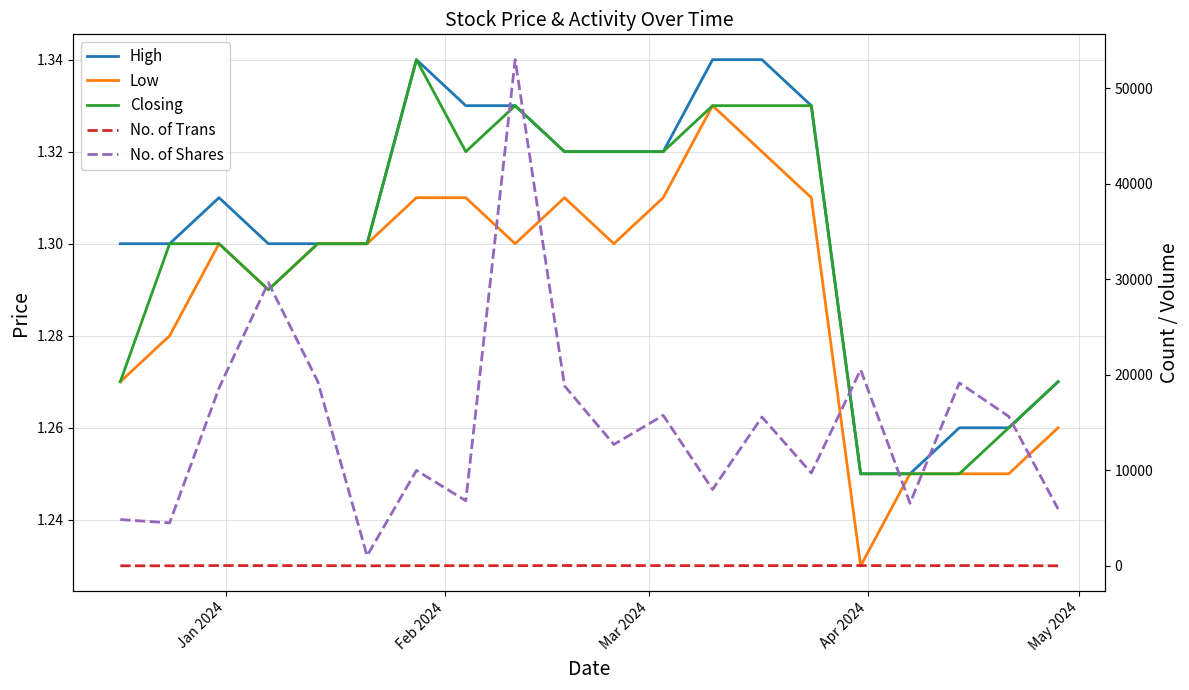

What is the value of the Low point at the 18th from the left?

1.2